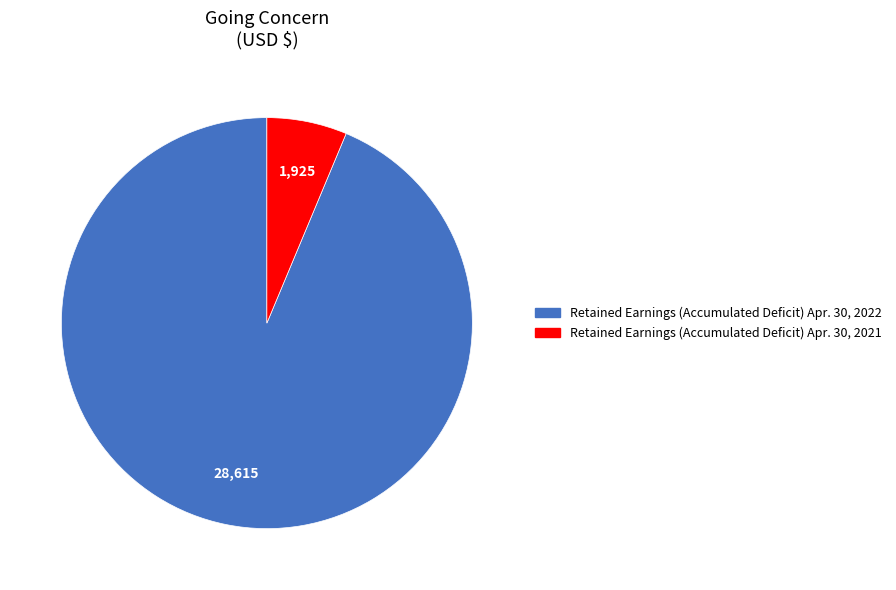

Does Retained Earnings (Accumulated Deficit) Apr. 30, 2022 represent more than half of the total?

Yes